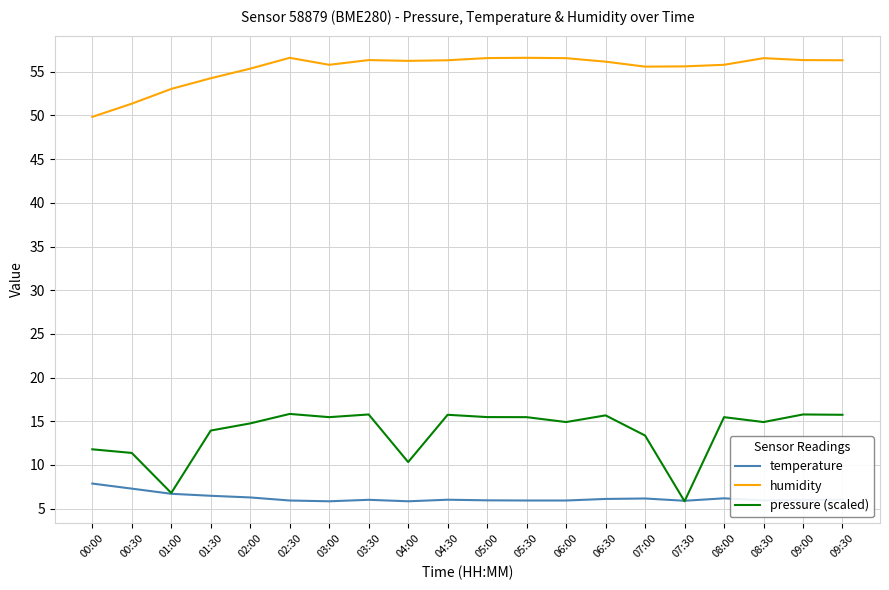

Rank the series by their maximum value, from highest to lowest.

humidity, pressure (scaled), temperature